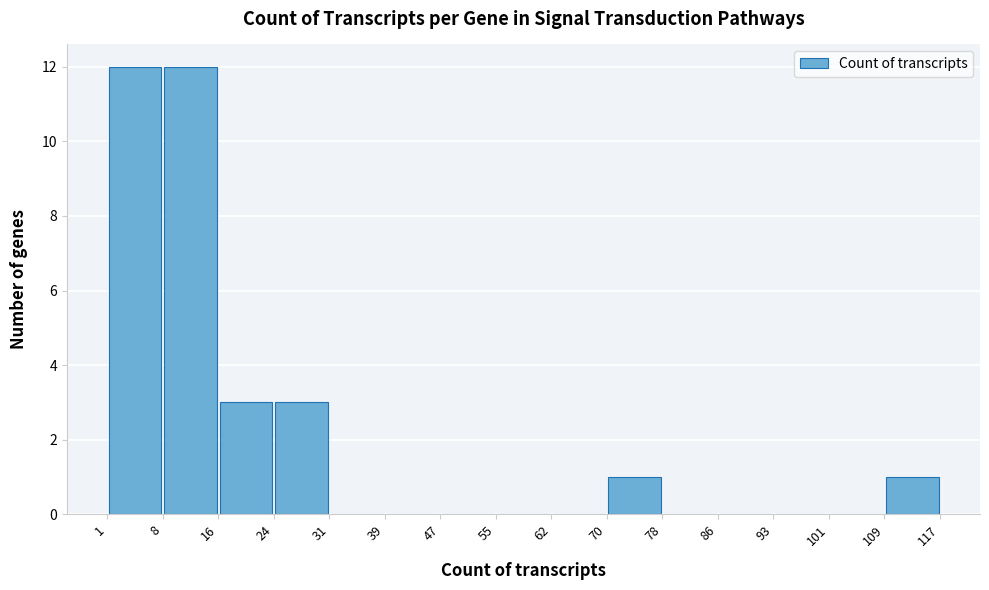

Reading left to right, list every bar in this chart as the range it spans on the x-axis followed by its height. The values are not printed on the chart, so give them approximately, as read against the axis.

1 to 8: 12
8 to 16: 12
16 to 24: 3
24 to 31: 3
31 to 39: 0
39 to 47: 0
47 to 55: 0
55 to 62: 0
62 to 70: 0
70 to 78: 1
78 to 86: 0
86 to 93: 0
93 to 101: 0
101 to 109: 0
109 to 117: 1